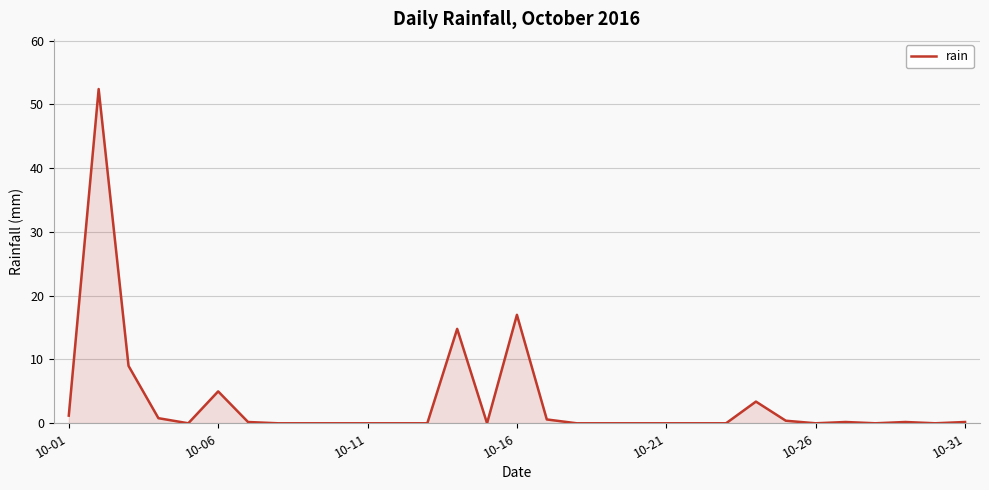

True or false: the data has more than 0 interior local peaks.

True